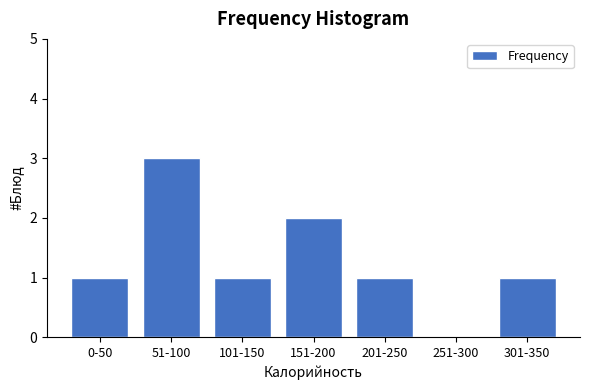

Reading left to right, transcribe all the data shown in this chart.

0-50=1	51-100=3	101-150=1	151-200=2	201-250=1	251-300=0	301-350=1